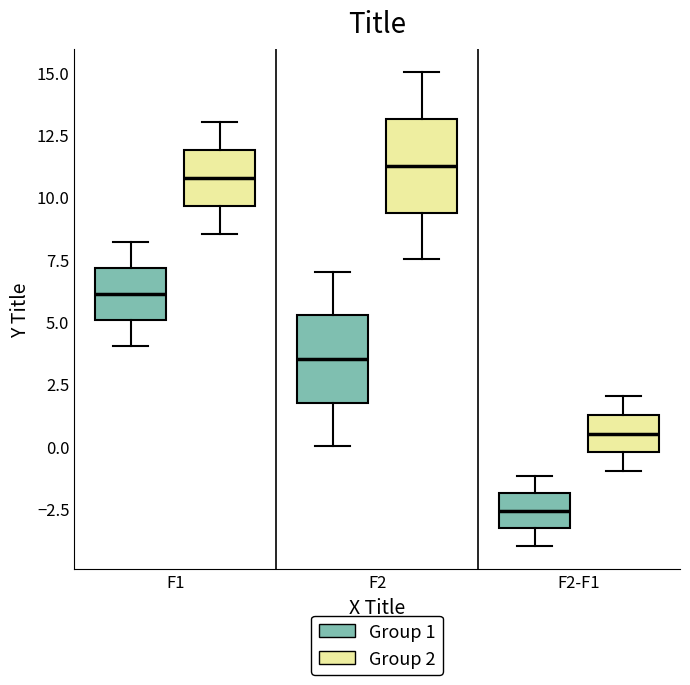

Reading left to right, transcribe this box plot: for each box, give where its median line is, the range the box spans, and where its two whiskers end, as read against the y-axis. The values are not printed on the chart, so give them approximately, as read against the axis.

F1 (Group 1): median 6.0, box 5.0 to 7.0, whiskers 4.0 to 8.0
F1 (Group 2): median 11.0, box 9.5 to 12.0, whiskers 8.5 to 13.0
F2 (Group 1): median 3.5, box 2.0 to 5.5, whiskers 0.0 to 7.0
F2 (Group 2): median 11.5, box 9.5 to 13.0, whiskers 7.5 to 15.0
F2-F1 (Group 1): median -2.5, box -3.5 to -2.0, whiskers -4.0 to -1.0
F2-F1 (Group 2): median 0.5, box 0.0 to 1.5, whiskers -1.0 to 2.0